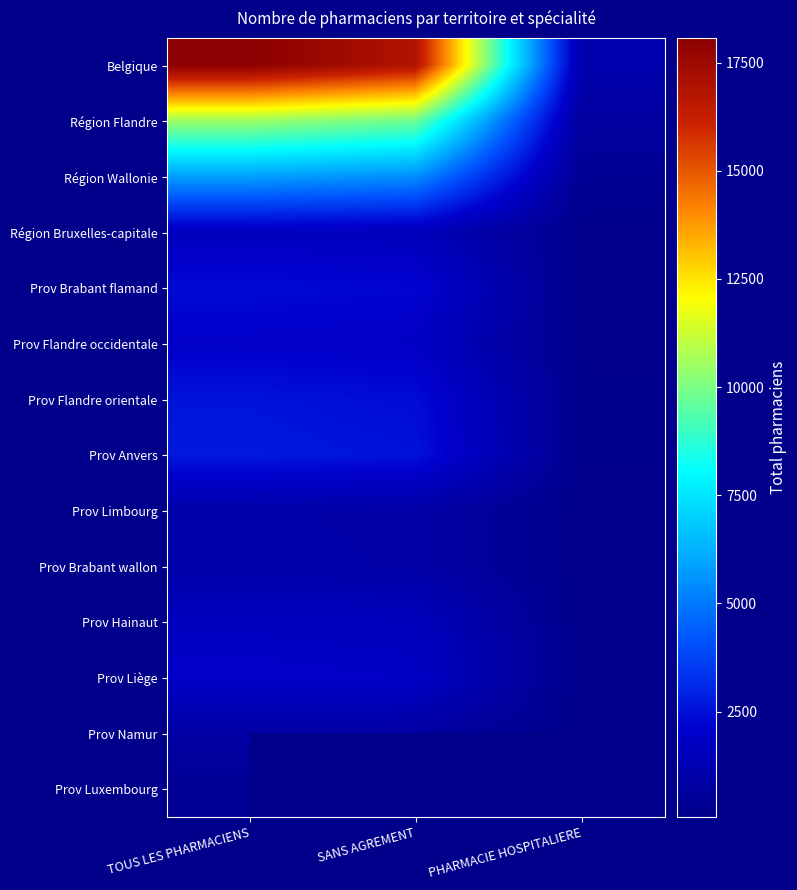

Which series changed the most between TOUS LES PHARMACIENS and SANS AGREMENT?

Belgique